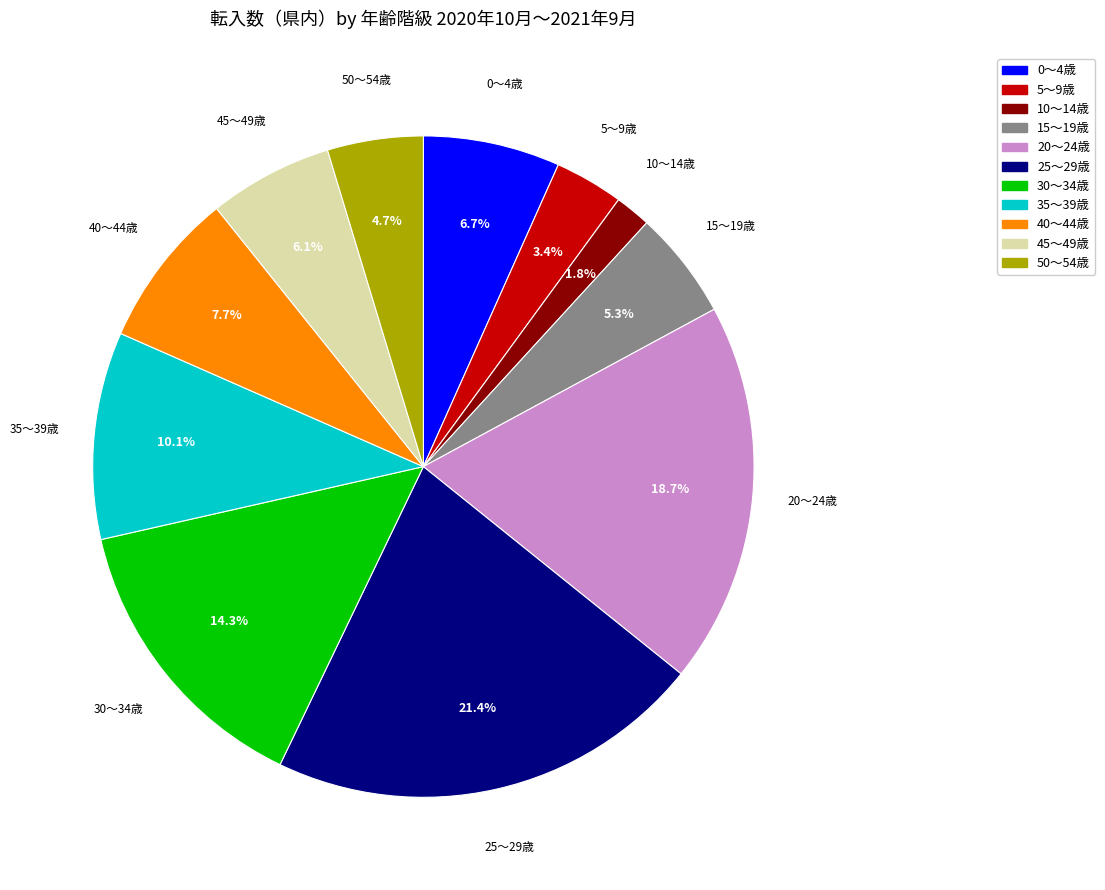

How many slices are in this pie chart?

11